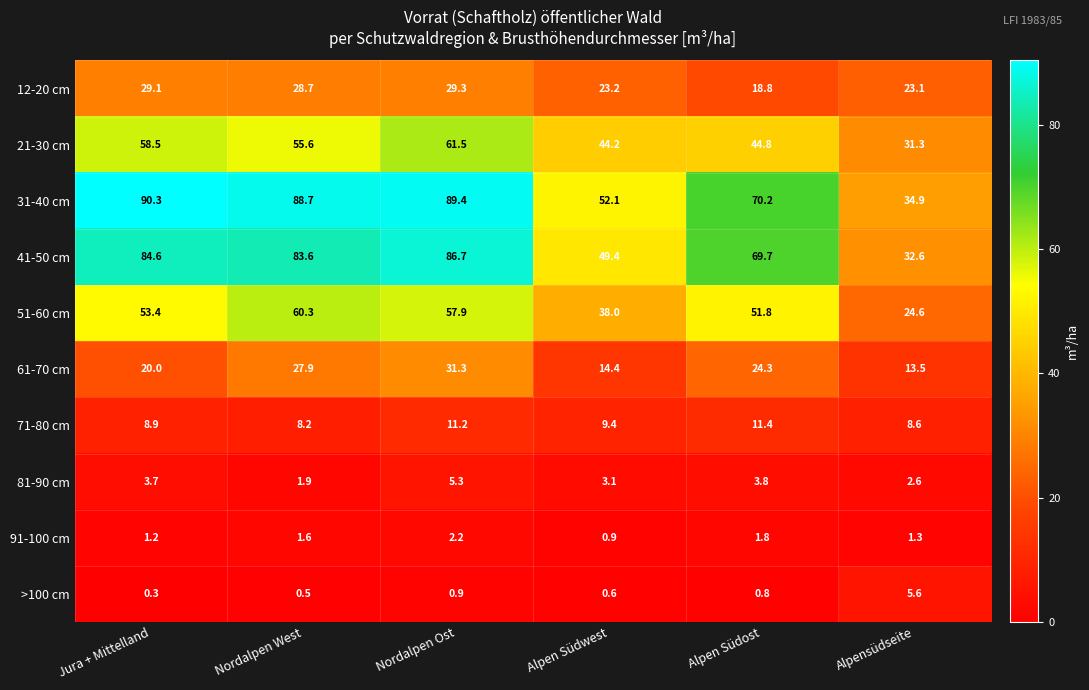

Which series has the largest range (max minus min)?

31-40 cm